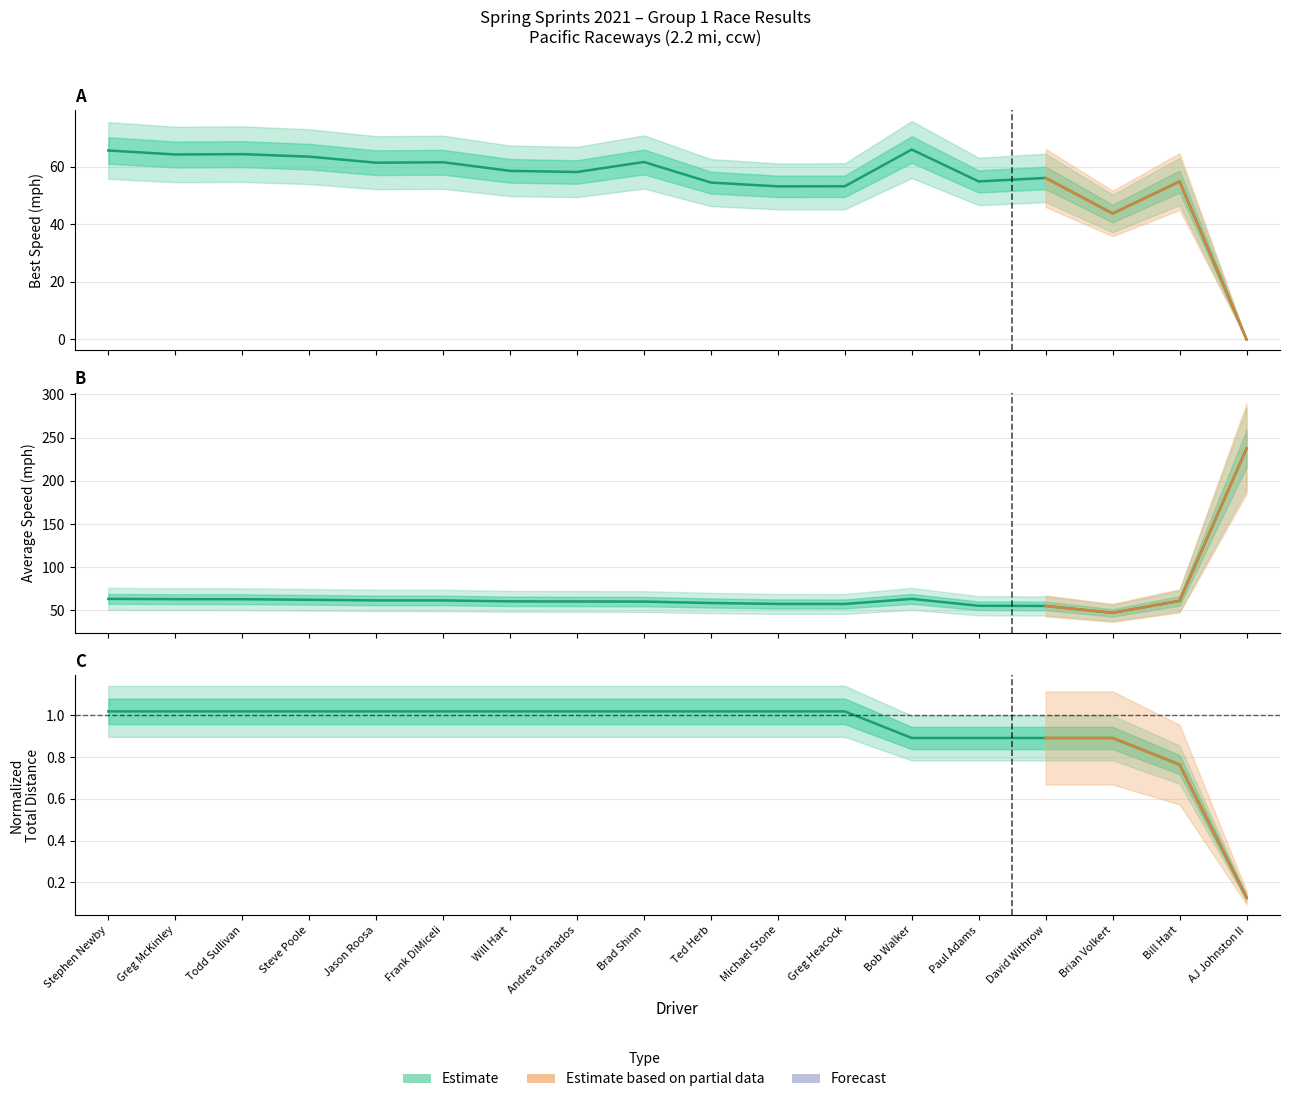

The value of Average Speed at Brad Shinn is 29.0. True or false?

False